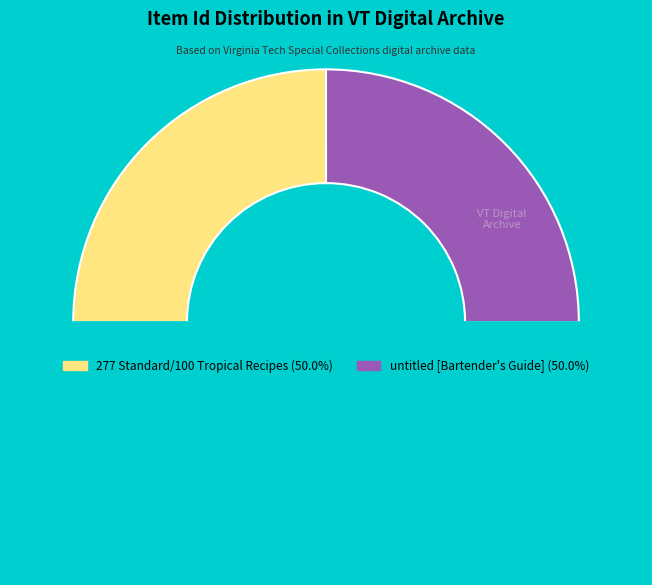

What is the largest slice in the pie chart?

untitled [Bartender's Guide]